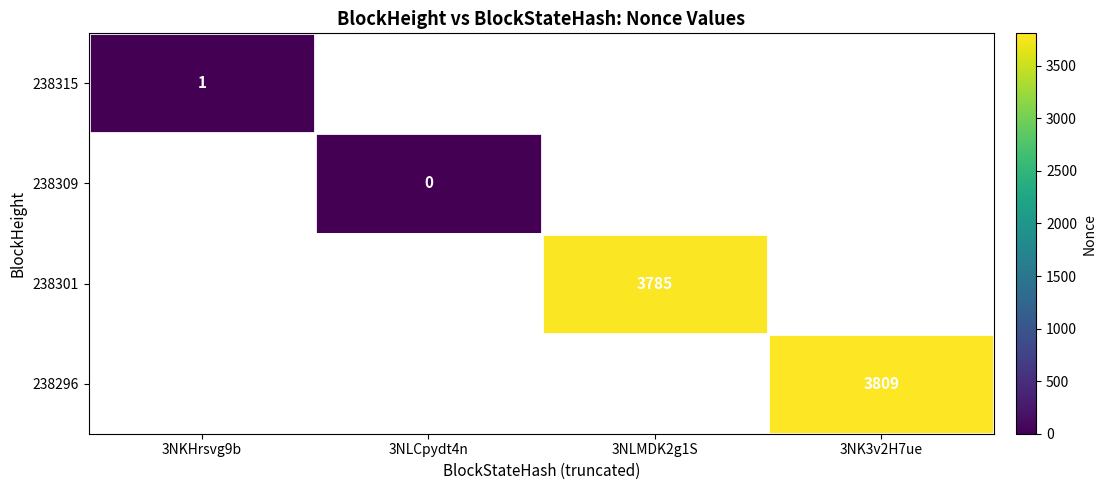

True or false: 238301 has a value of 3785 at 3NLMDK2g1S.

True